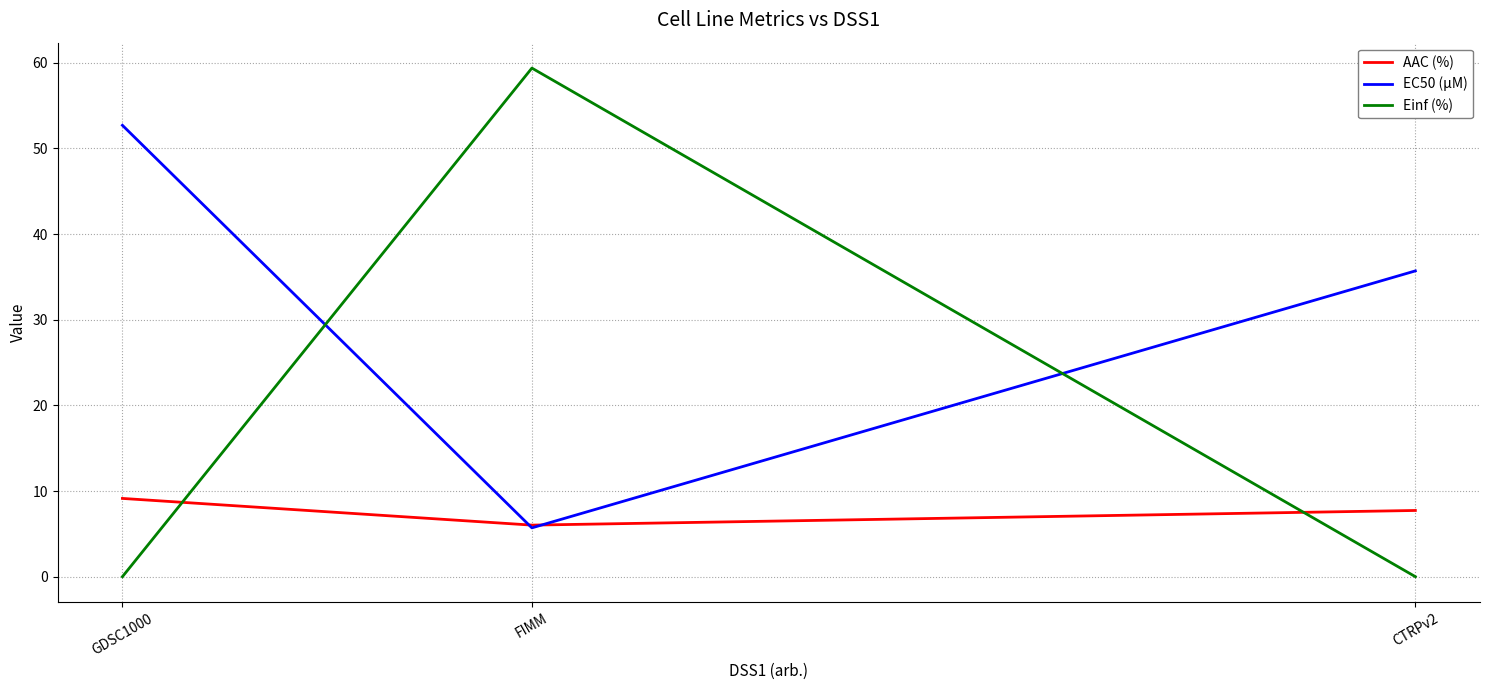

What is the difference between the maximum and minimum values in the Einf (%) series?

59.4